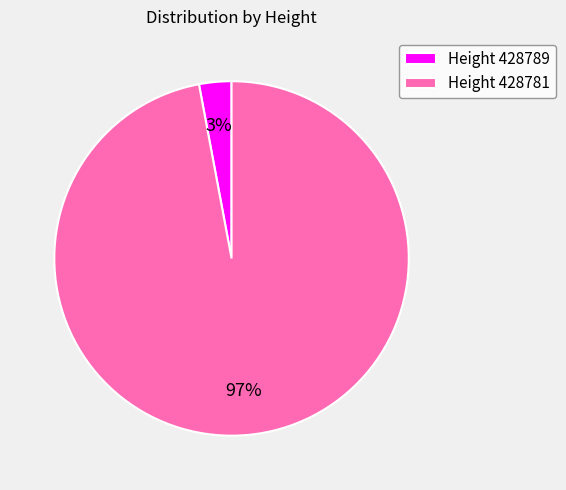

To the nearest percent, what is the difference between the largest and smallest slice percentages?

94%